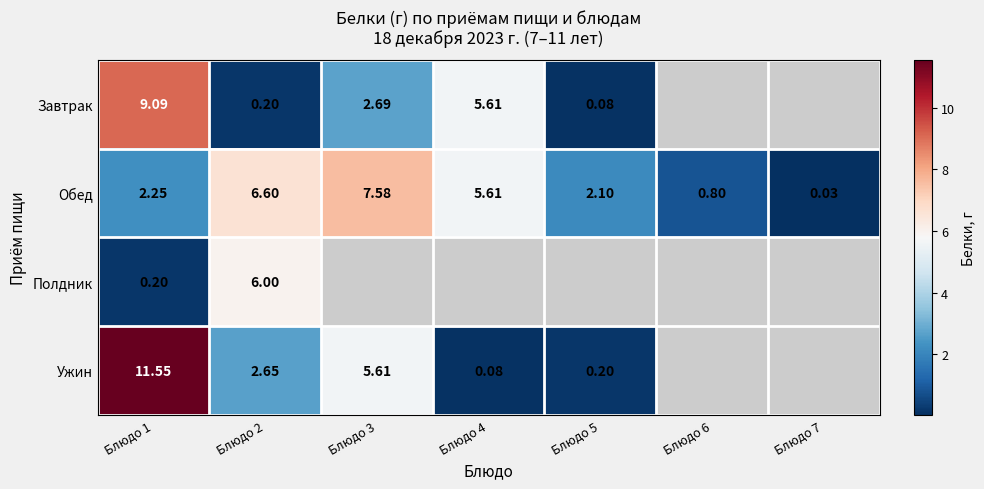

What is the maximum value shown in the chart?

11.6